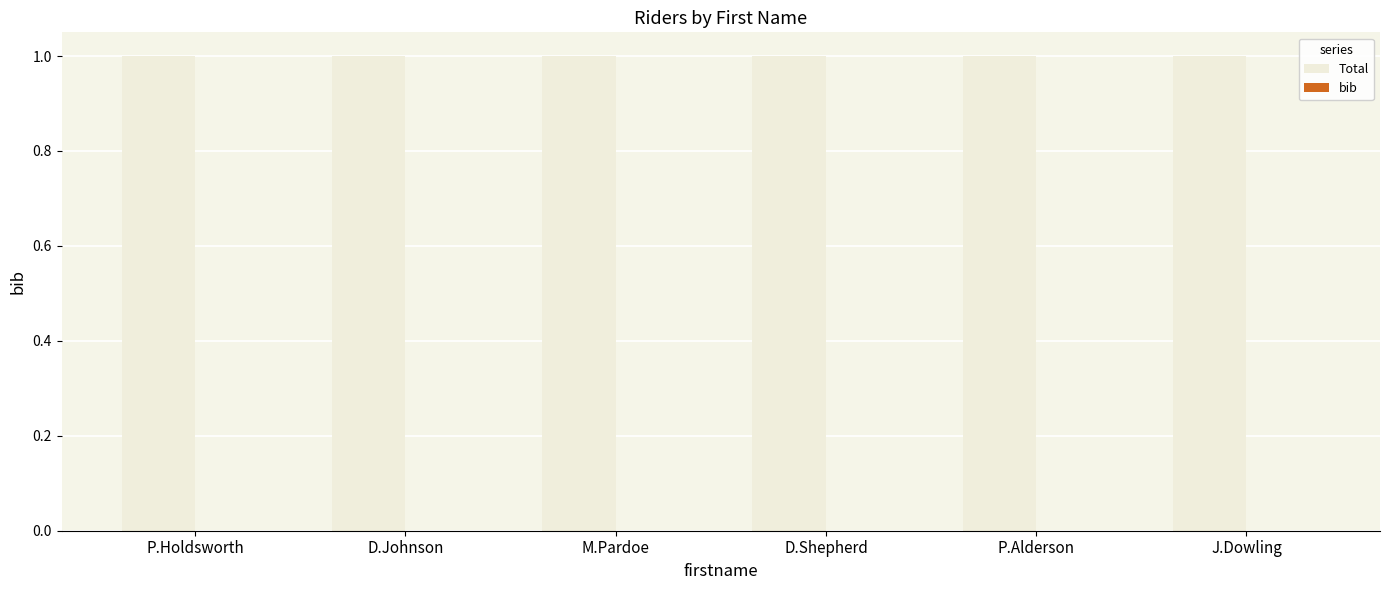

Which series has the largest range (max minus min)?

Total